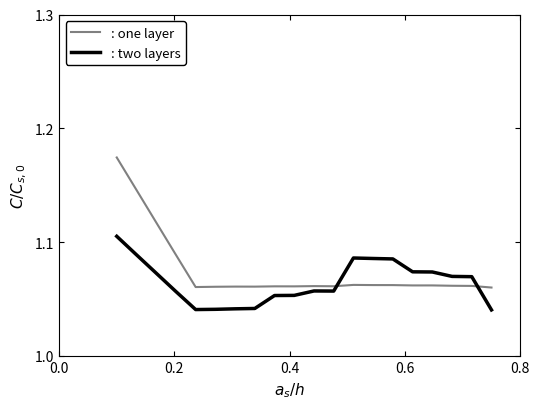

Which series ends up on top after the final intersection of : two layers and : one layer?

: one layer